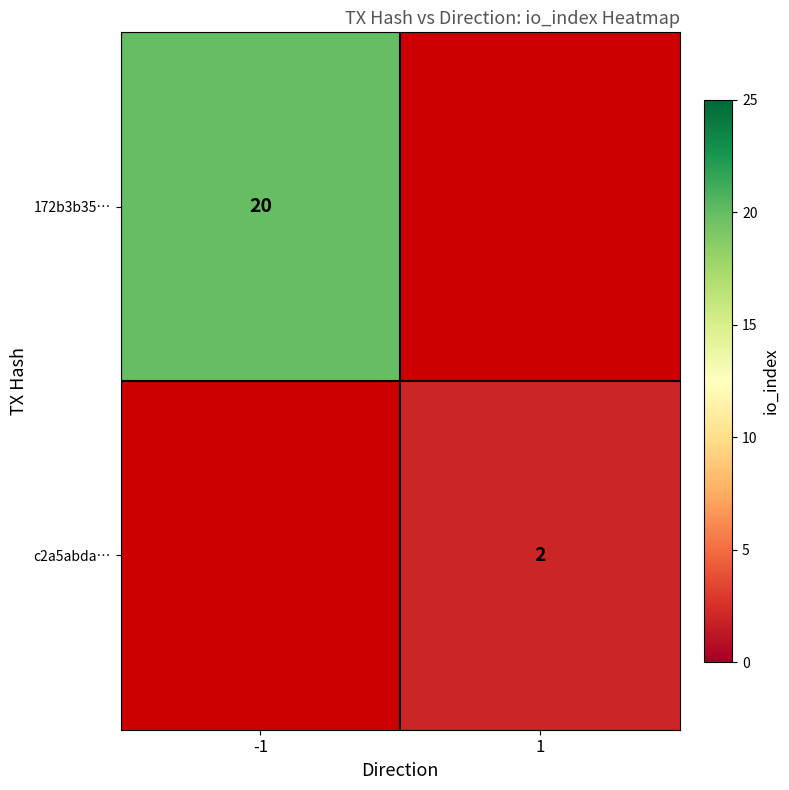

True or false: c2a5abda… has a value of 2 at 1.

True